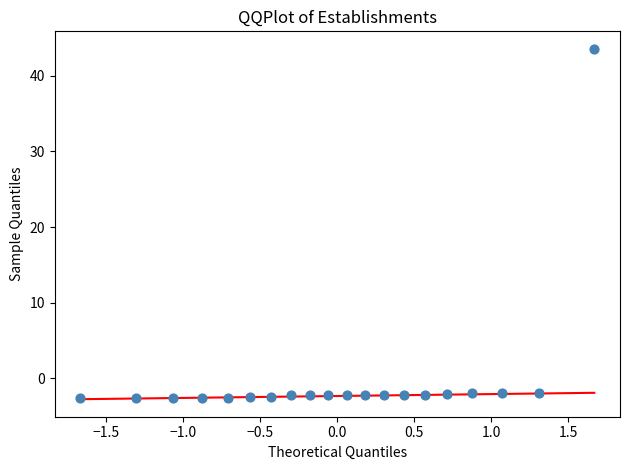

What is the range of X values (max minus min)?

3.3